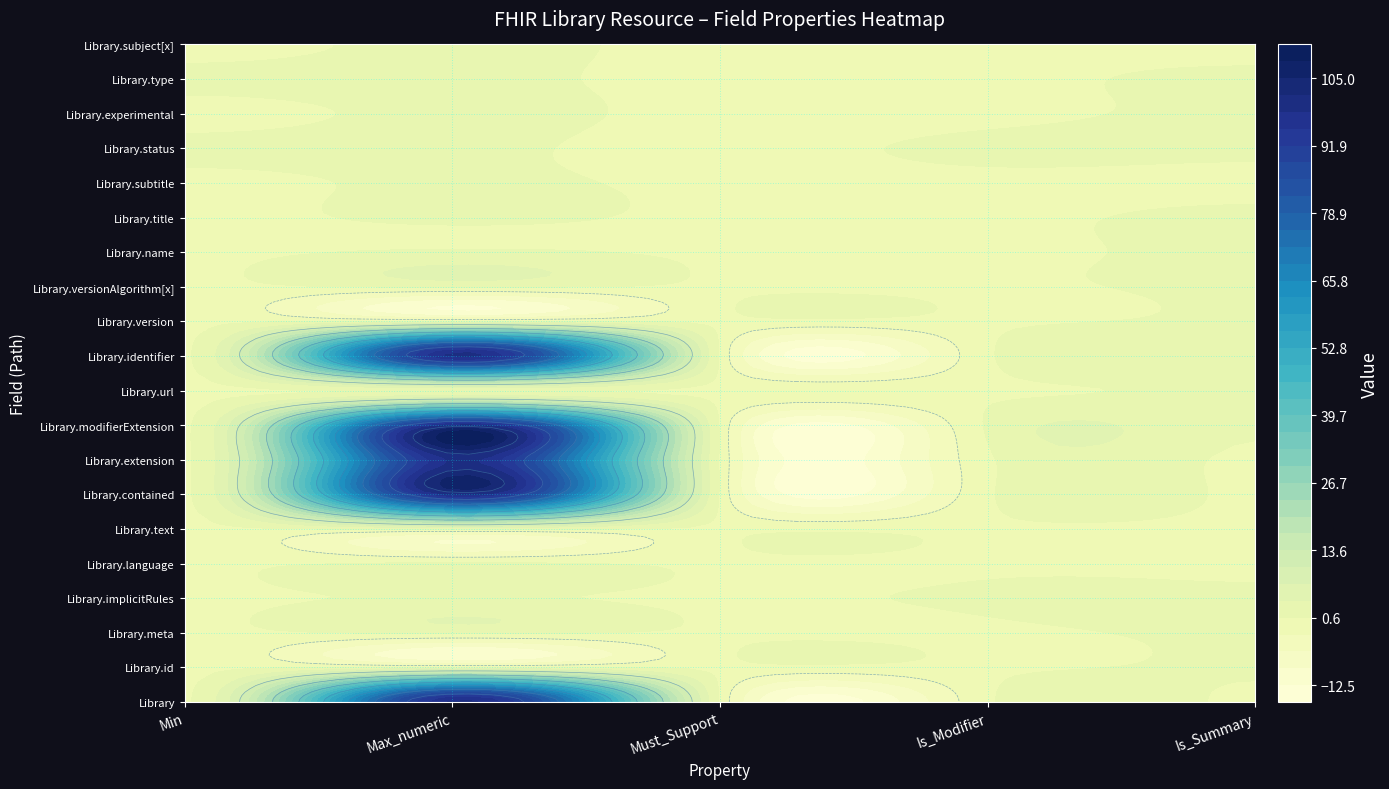

What is the difference between the Library.meta values at Library.id and Library.implicitRules?

1